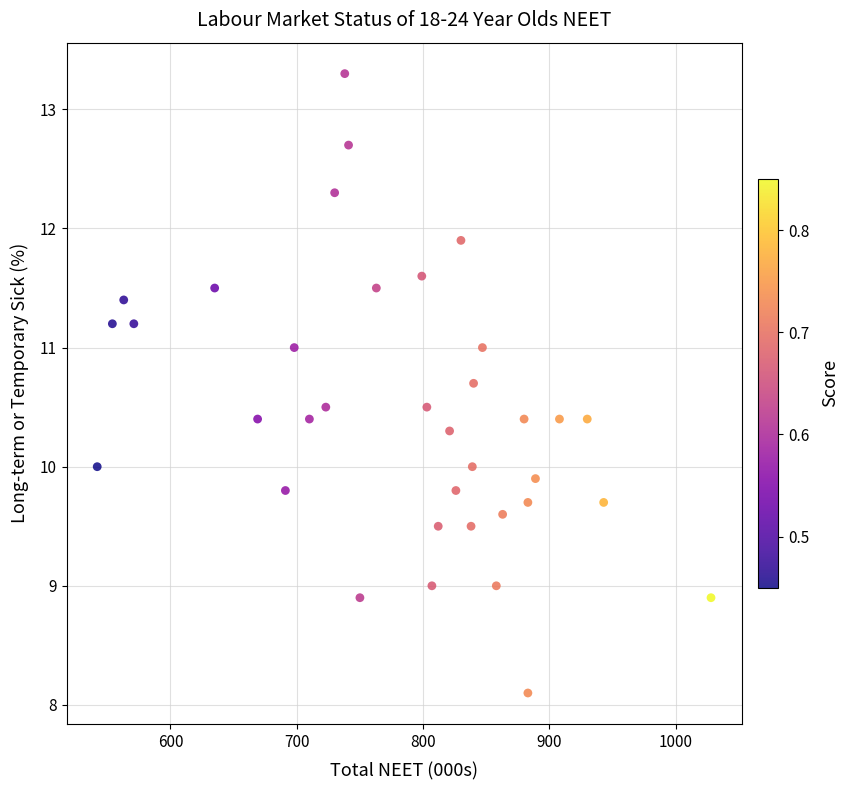

What is the range of Y values (max minus min)?

5.2